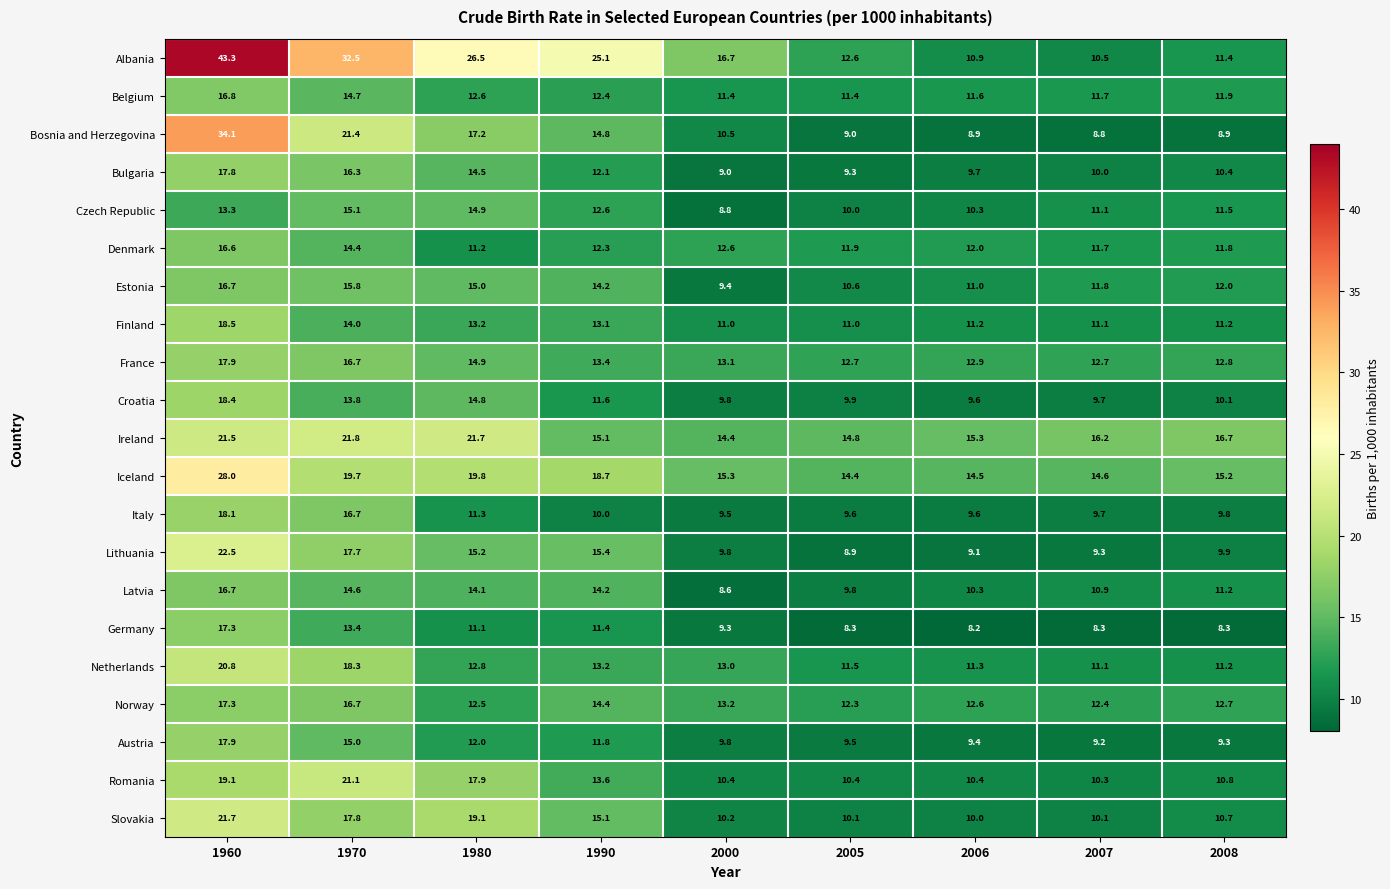

What is the difference between the highest and lowest values at 1990?

15.1